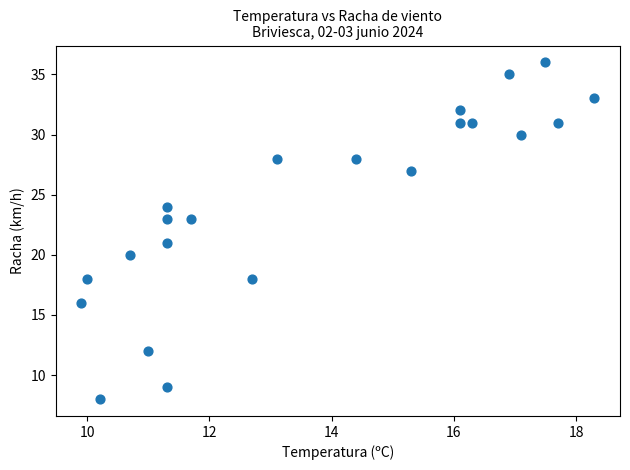

What is the range of Y values (max minus min)?

28